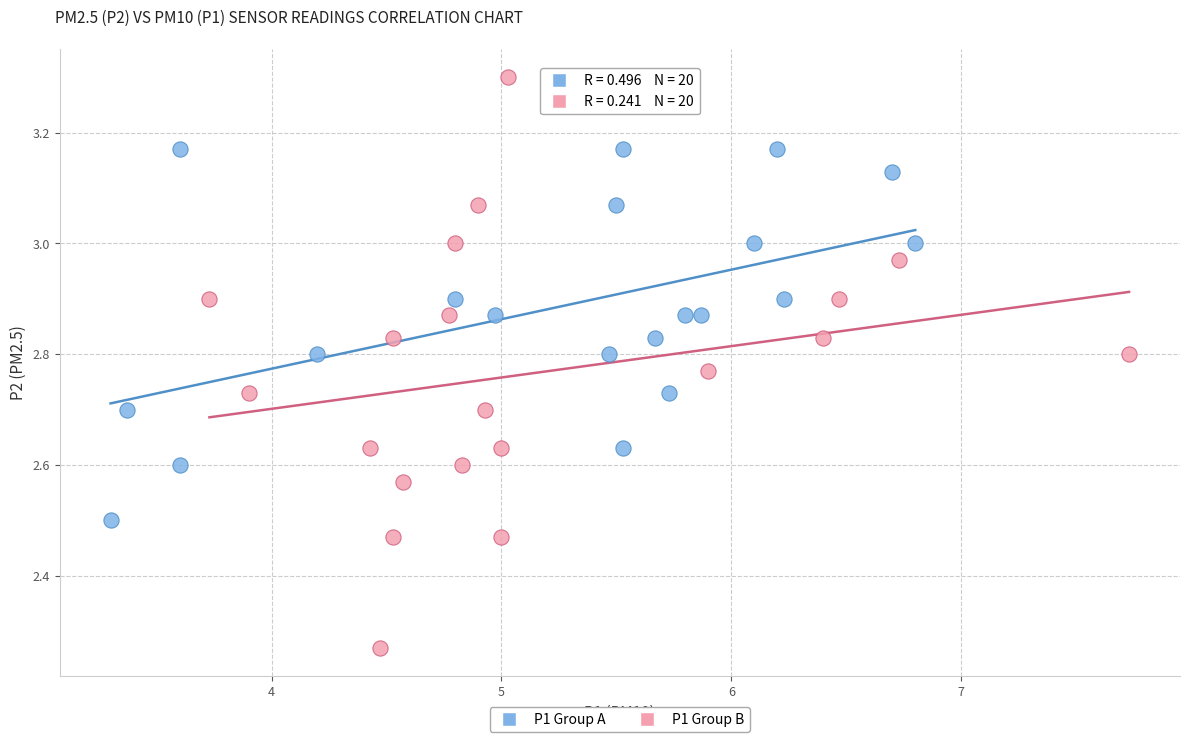

Which series contains the lowest Y value?

P1 Group B